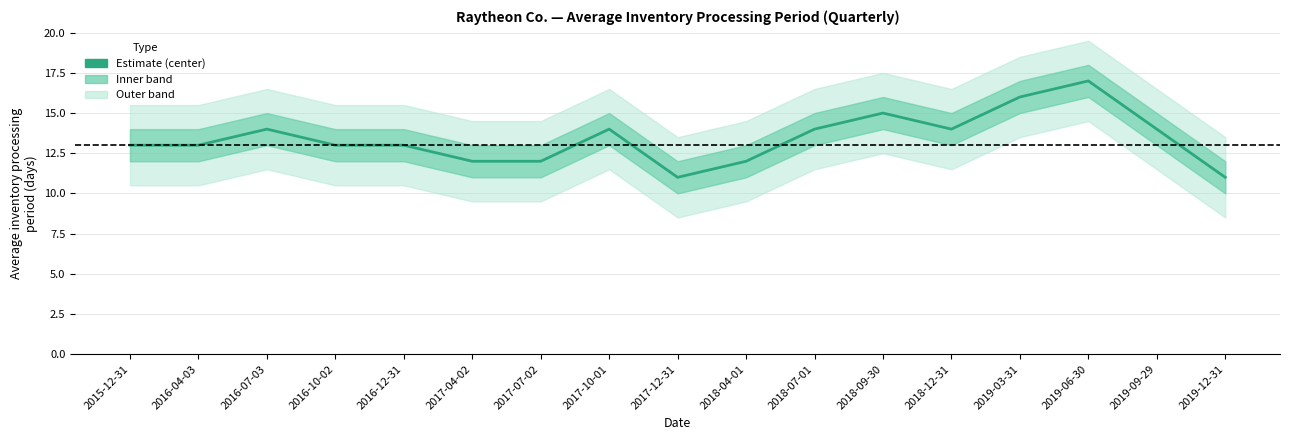

How many data points does each series have?

17